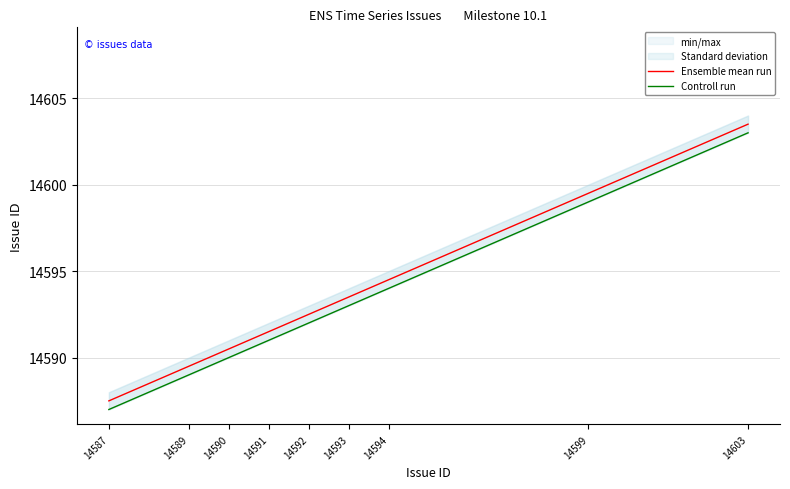

At which label does Controll run first exceed 14592?

14593